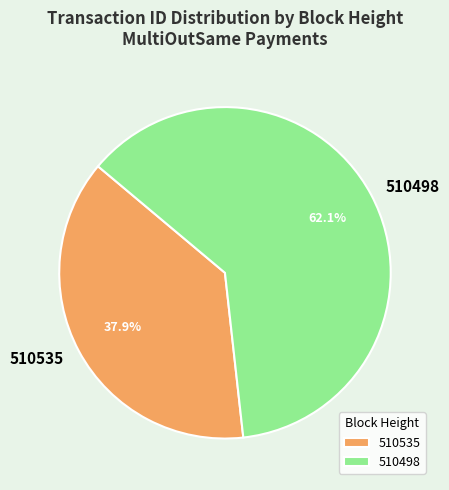

Is it true that 510498 is 62% of the pie?

True